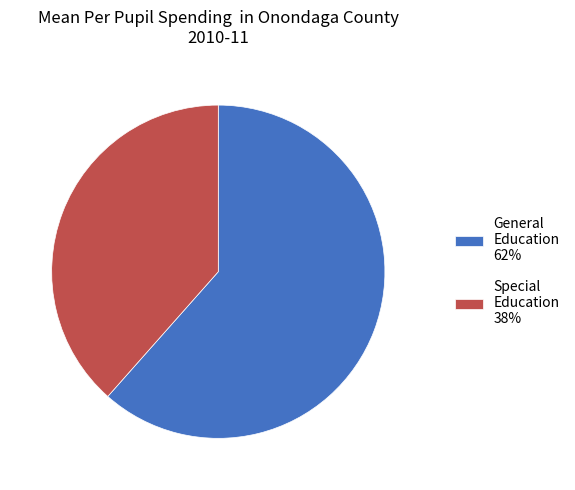

Which category has the biggest portion of the pie?

General Education 62%